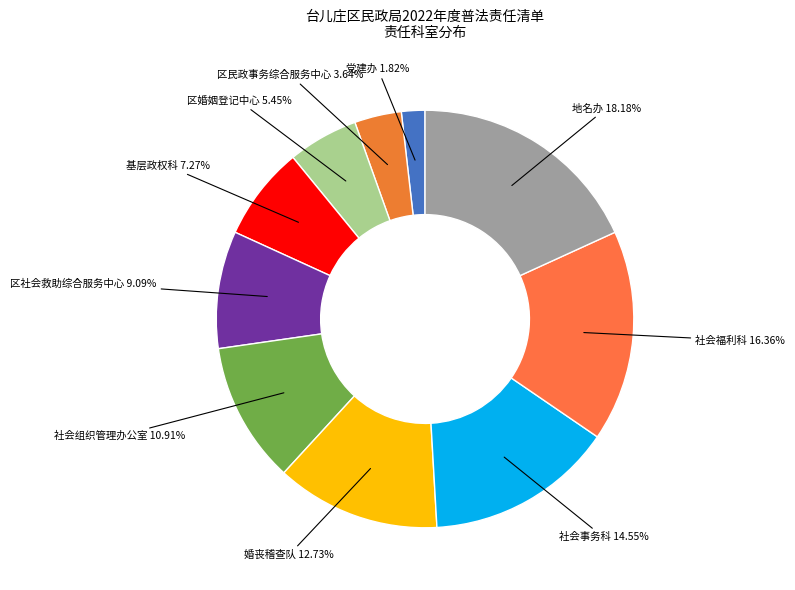

What percentage is the 婚丧稽查队 slice, to the nearest percent?

13%